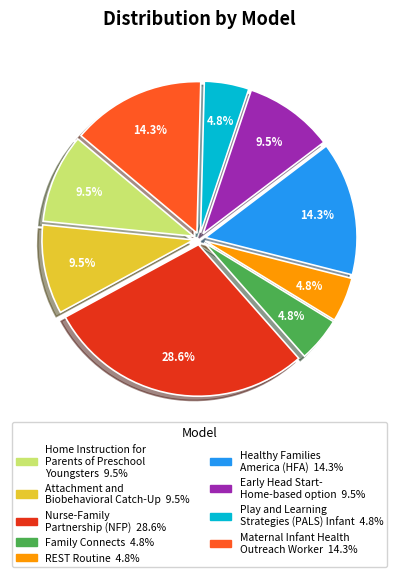

To the nearest percent, what is the difference between the largest and smallest slice percentages?

24%